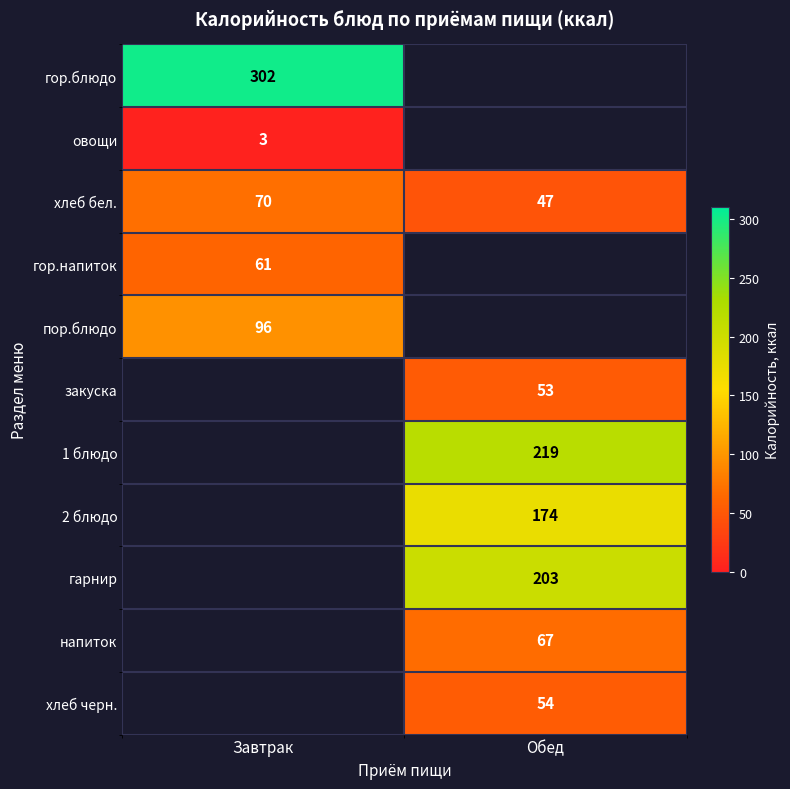

Is the value of 2 блюдо at Обед greater than the value of закуска at Обед?

Yes